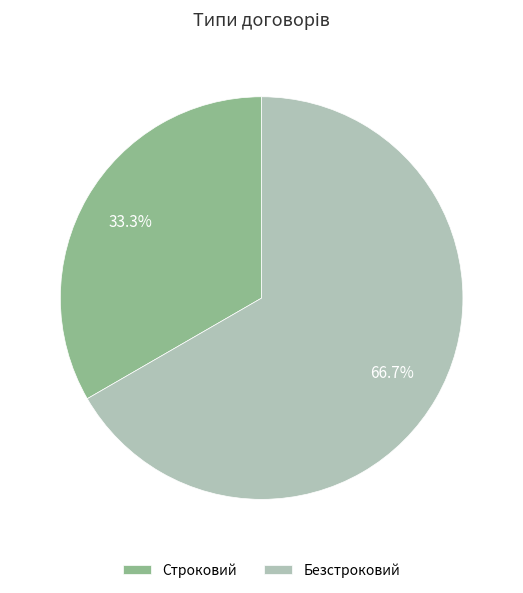

Which slice is the largest?

Безстроковий